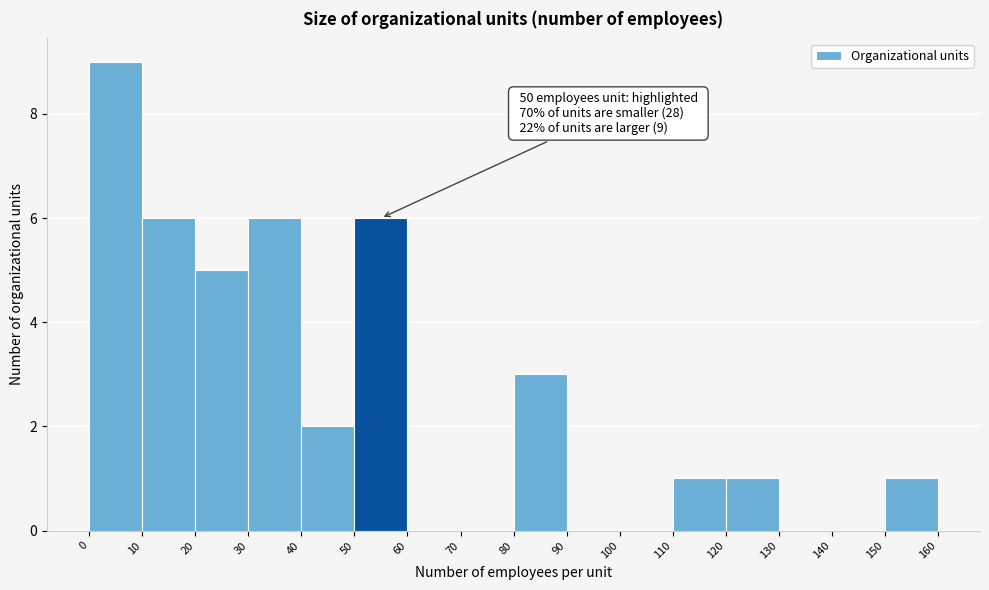

Which range on the x-axis has the tallest bar?

0 to 10